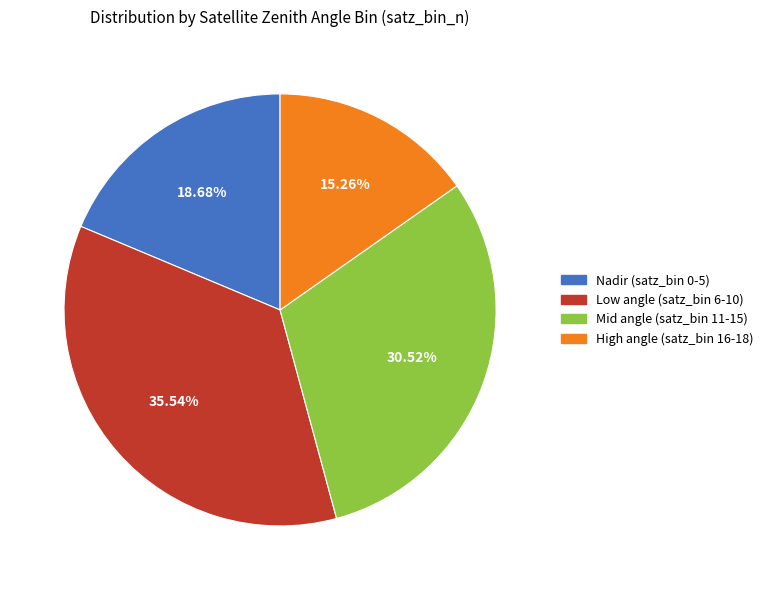

Is Nadir (satz_bin 0-5) the majority of the pie?

No